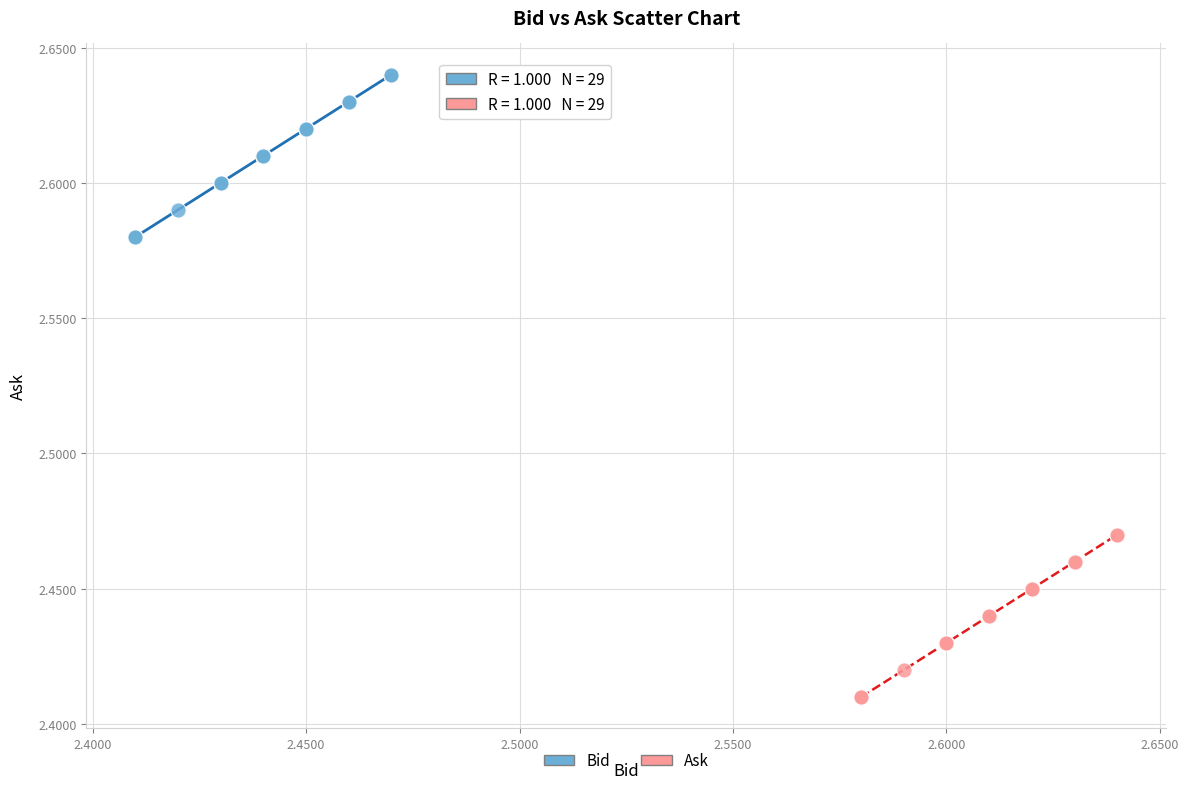

Which series contains the highest Y value?

Bid